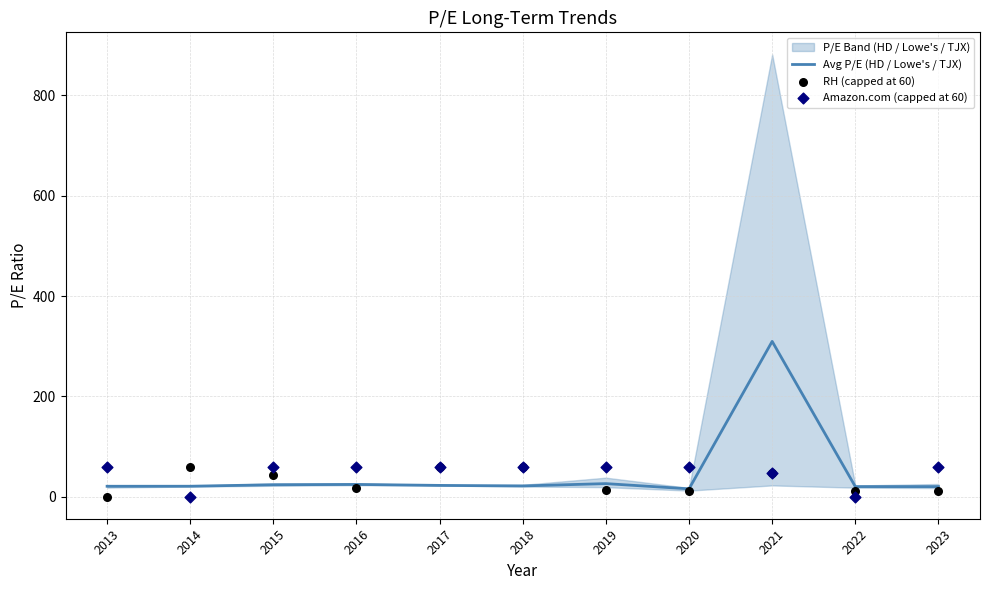

What is the maximum value for Avg P/E (HD / Lowe's / TJX)?

309.6